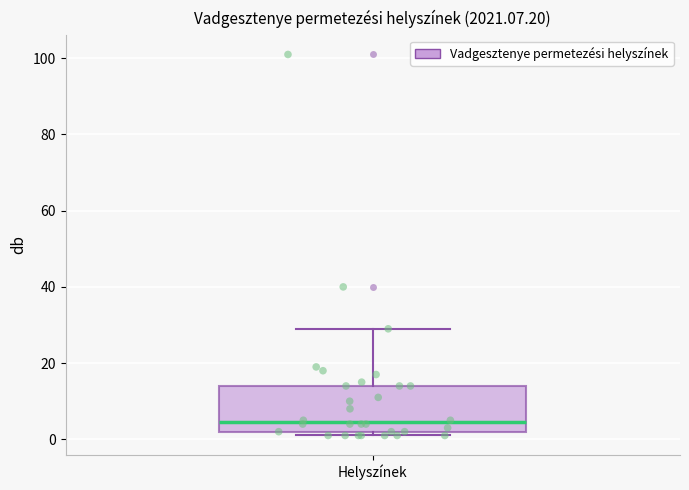

Read this box plot against the y-axis: the position of the median line, the range covered by the box, and the ends of both whiskers. The values are not printed on the chart, so give them approximately, as read against the axis.

median 4, box 2 to 14, whiskers 2 (just below the box's lower edge) to 30